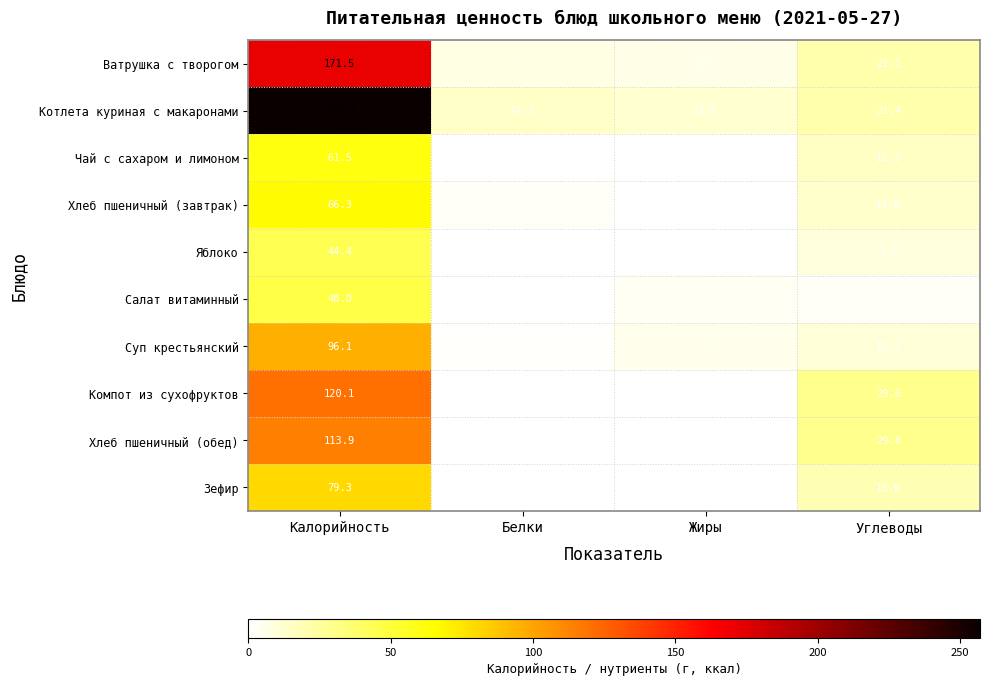

True or false: Суп крестьянский has a value of 5.3 at Жиры.

True